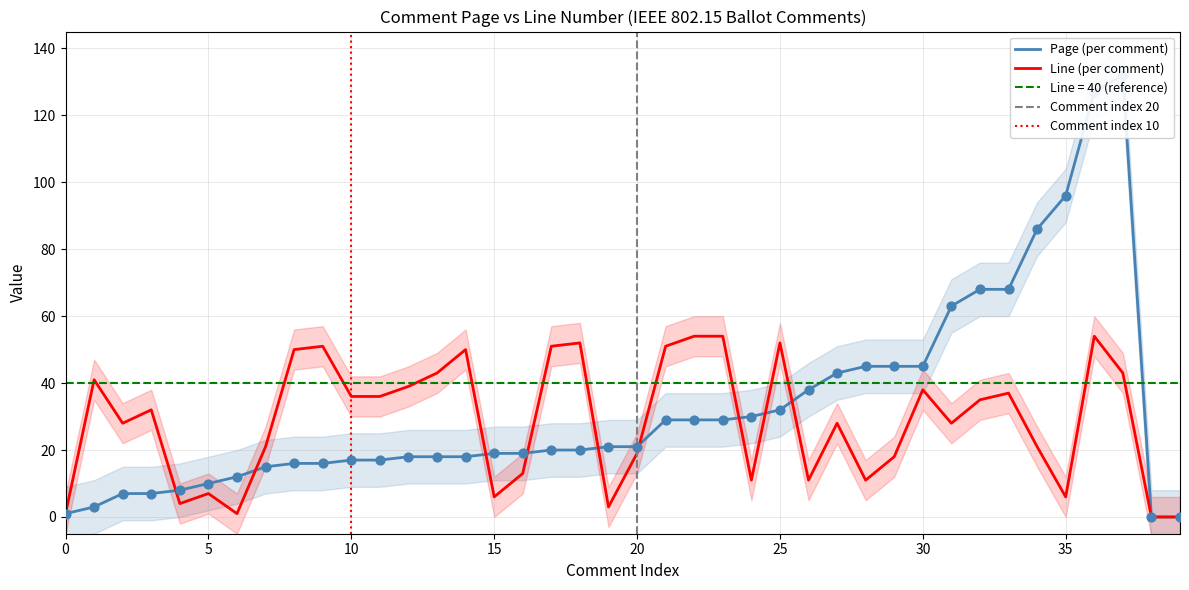

Which series has the largest total across all categories?

Page